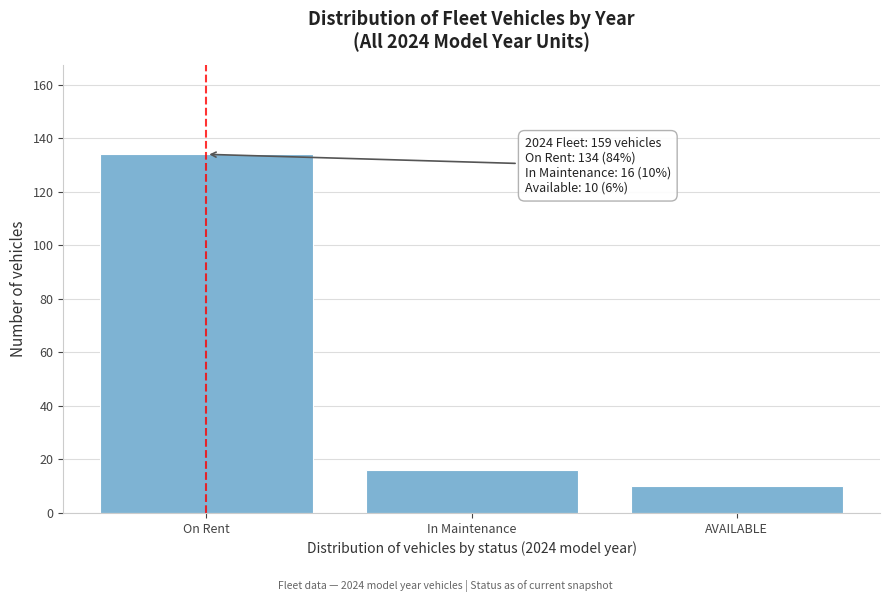

Reading left to right, what are all the values shown in this chart?

On Rent=134	In Maintenance=16	AVAILABLE=10